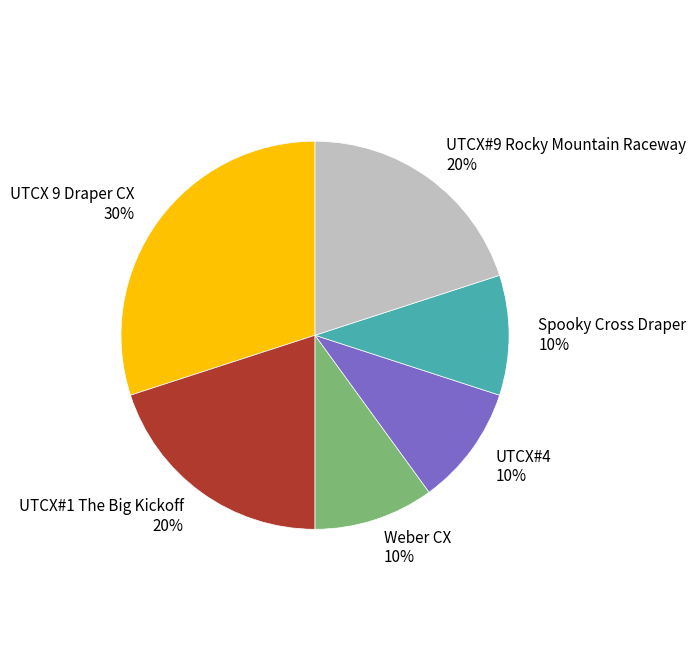

Count the number of slices in the pie.

6